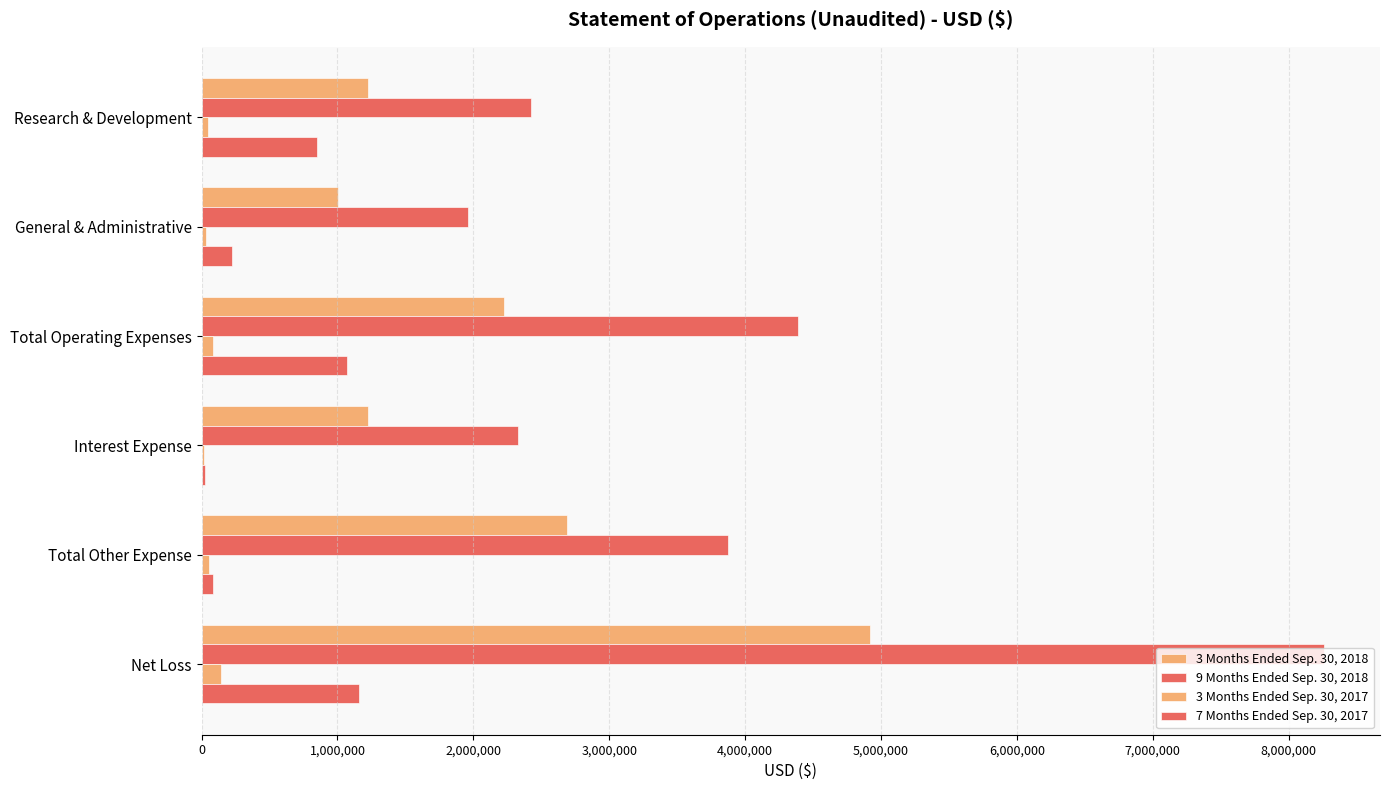

How many categories are shown in the chart?

6